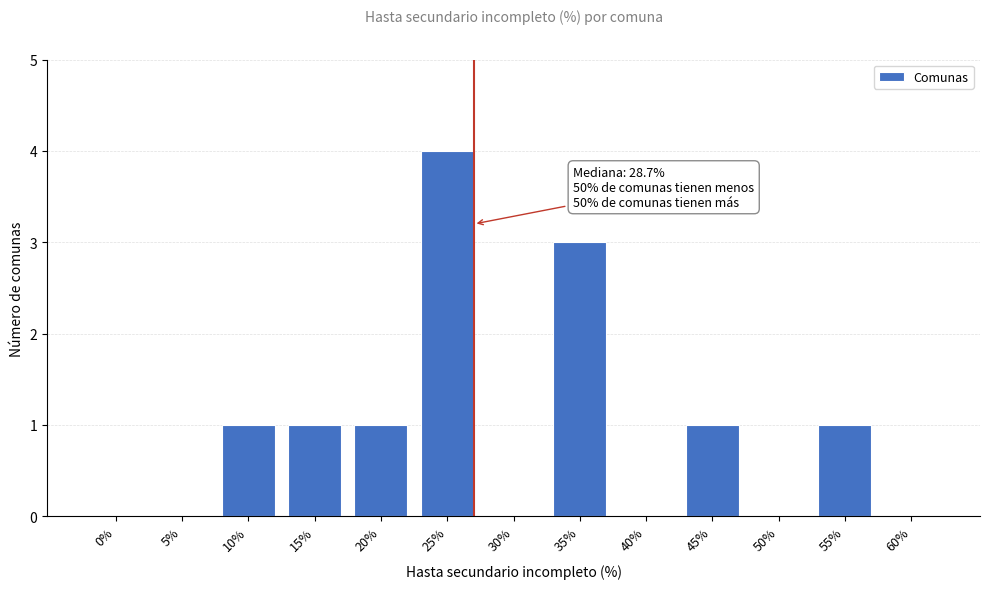

Reading left to right, transcribe all the data shown in this chart.

0%=0	5%=0	10%=1	15%=1	20%=1	25%=4	30%=0	35%=3	40%=0	45%=1	50%=0	55%=1	60%=0